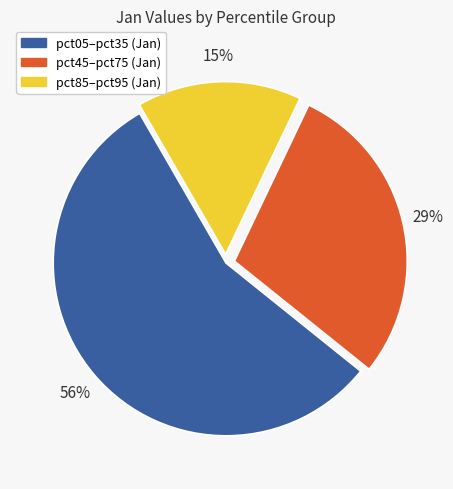

How many slices are in this pie chart?

3